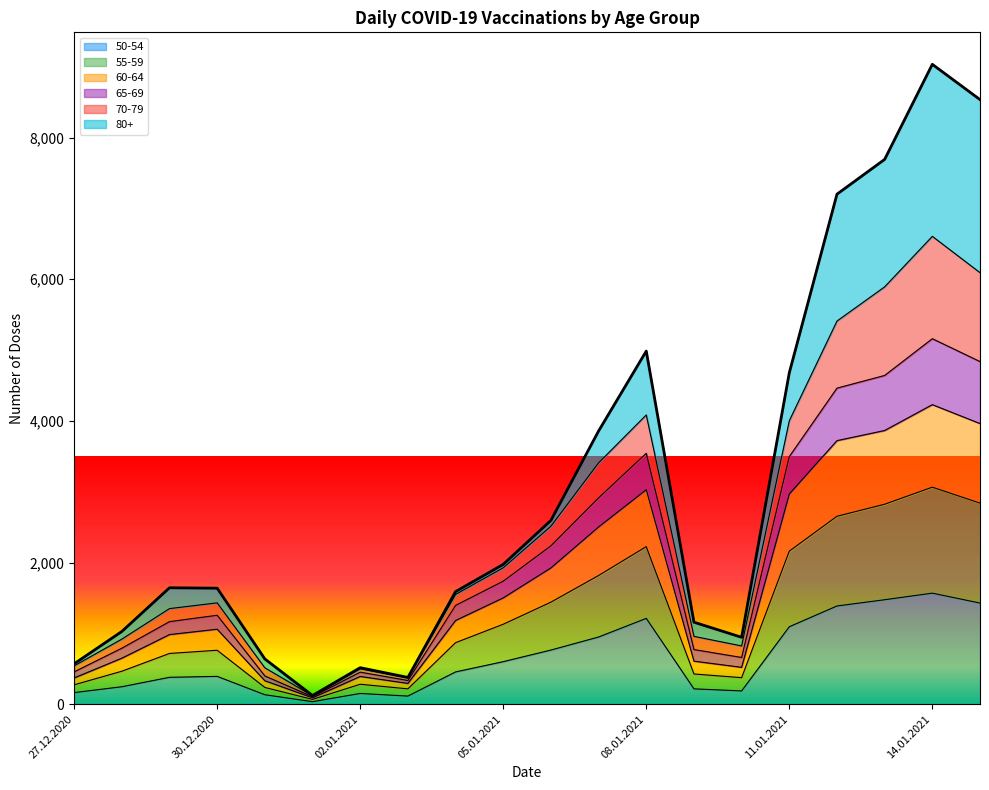

What are all the series names shown in the legend?

50-54, 55-59, 60-64, 65-69, 70-79, 80+